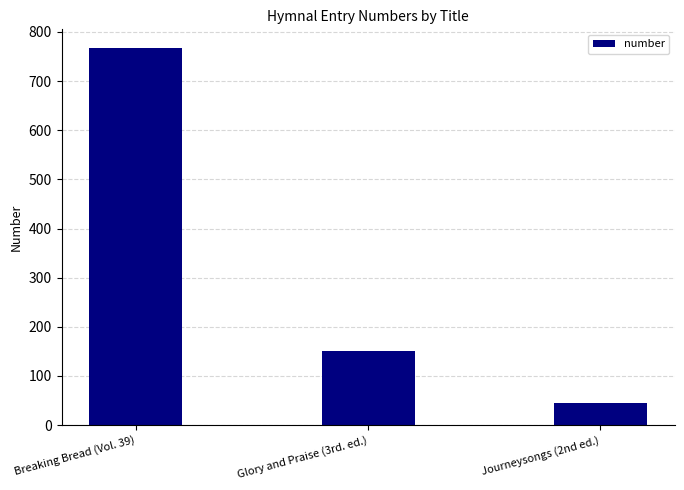

Reading left to right, what are all the values shown in this chart?

767	151	45